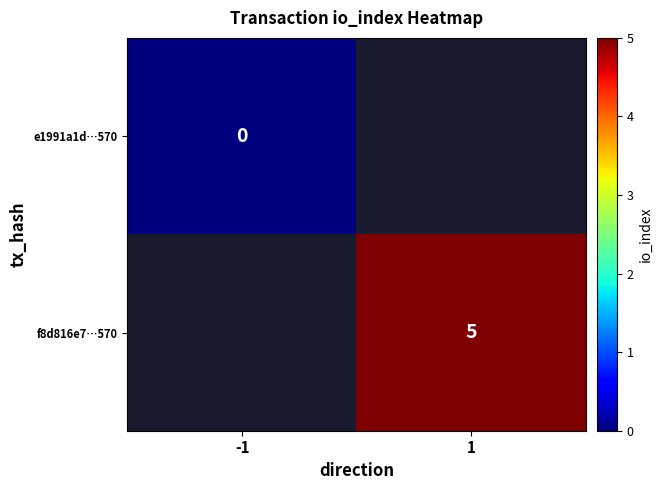

The e1991a1d…570 series shows 0.0 at -1. True or false?

True